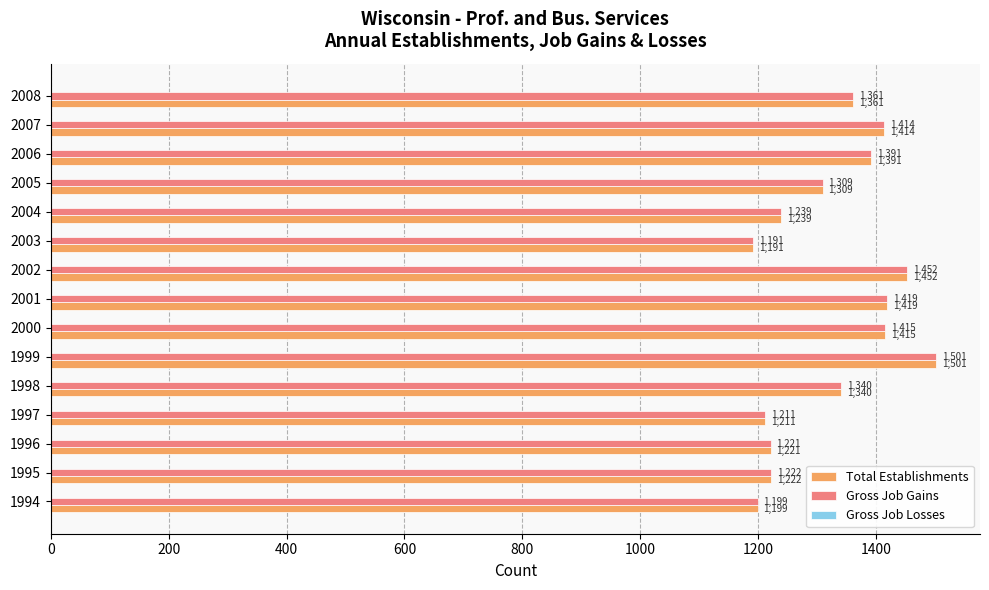

What is the highest value of the Gross Job Gains series?

1501